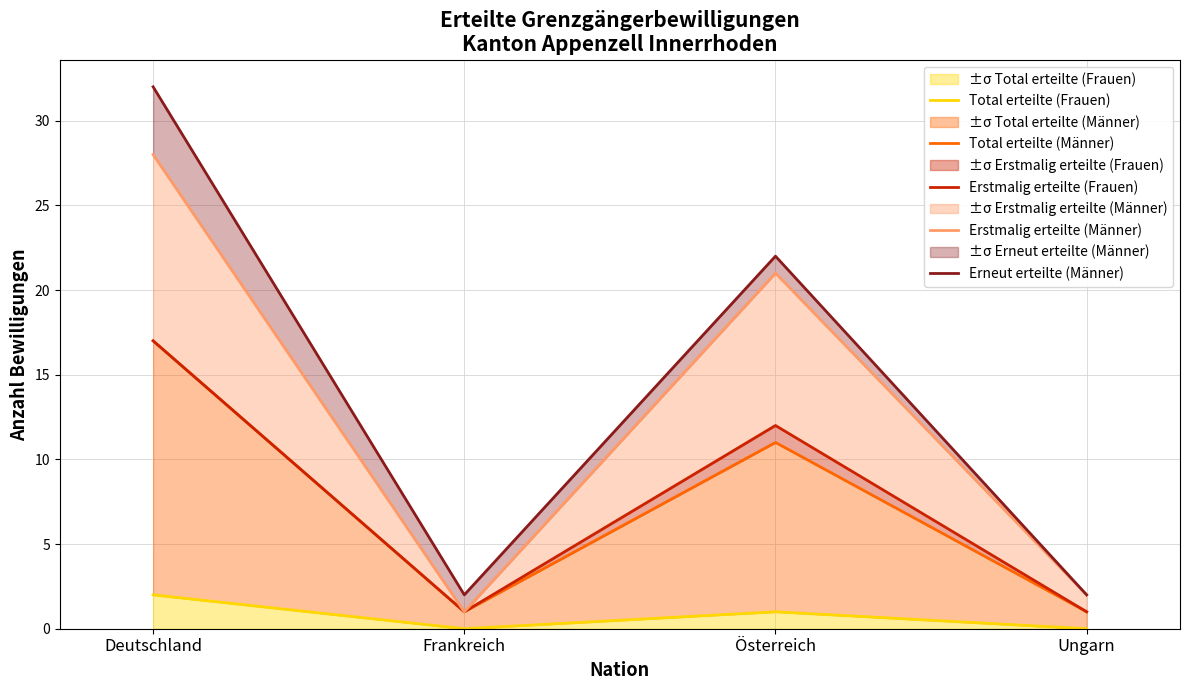

What is the value of the Total erteilte (Männer) point at the 2nd from the left?

1